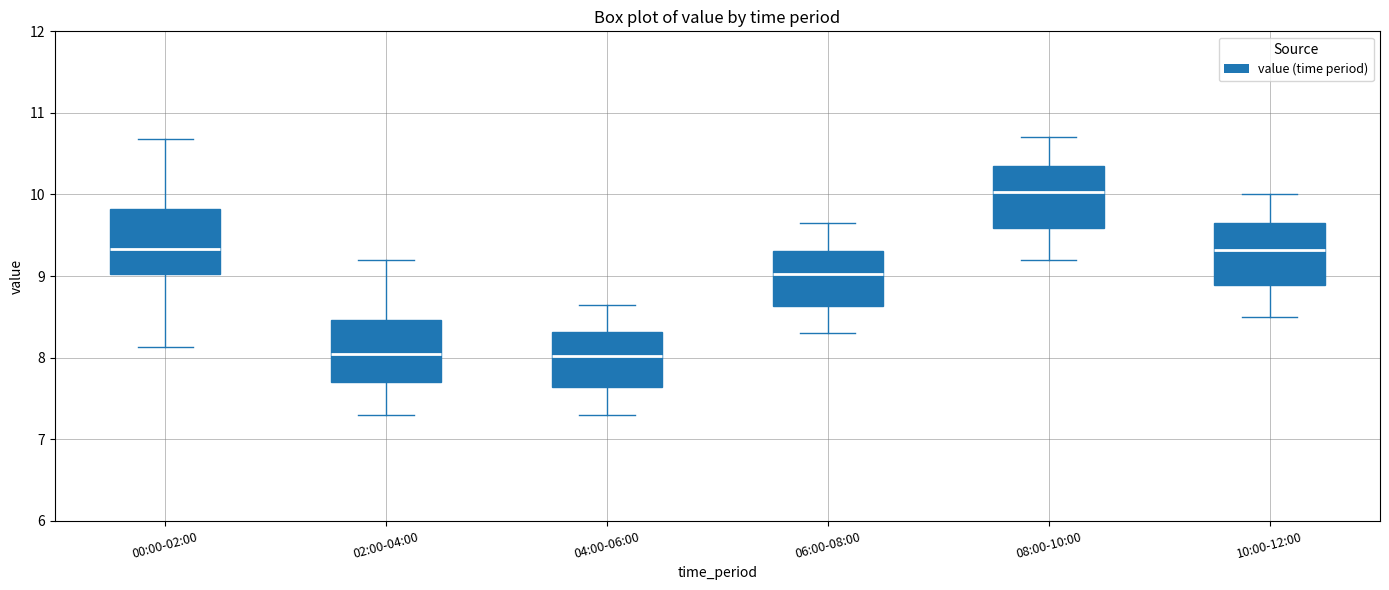

Reading left to right, read every box against the y-axis: the position of its median line, the range the box covers, and the ends of its whiskers. The values are not printed on the chart, so give them approximately, as read against the axis.

00:00-02:00: median 9.3, box 9.0 to 9.8, whiskers 8.1 to 10.7
02:00-04:00: median 8.1, box 7.7 to 8.5, whiskers 7.3 to 9.2
04:00-06:00: median 8.0, box 7.6 to 8.3, whiskers 7.3 to 8.7
06:00-08:00: median 9.0, box 8.6 to 9.3, whiskers 8.3 to 9.7
08:00-10:00: median 10.0, box 9.6 to 10.4, whiskers 9.2 to 10.7
10:00-12:00: median 9.3, box 8.9 to 9.7, whiskers 8.5 to 10.0